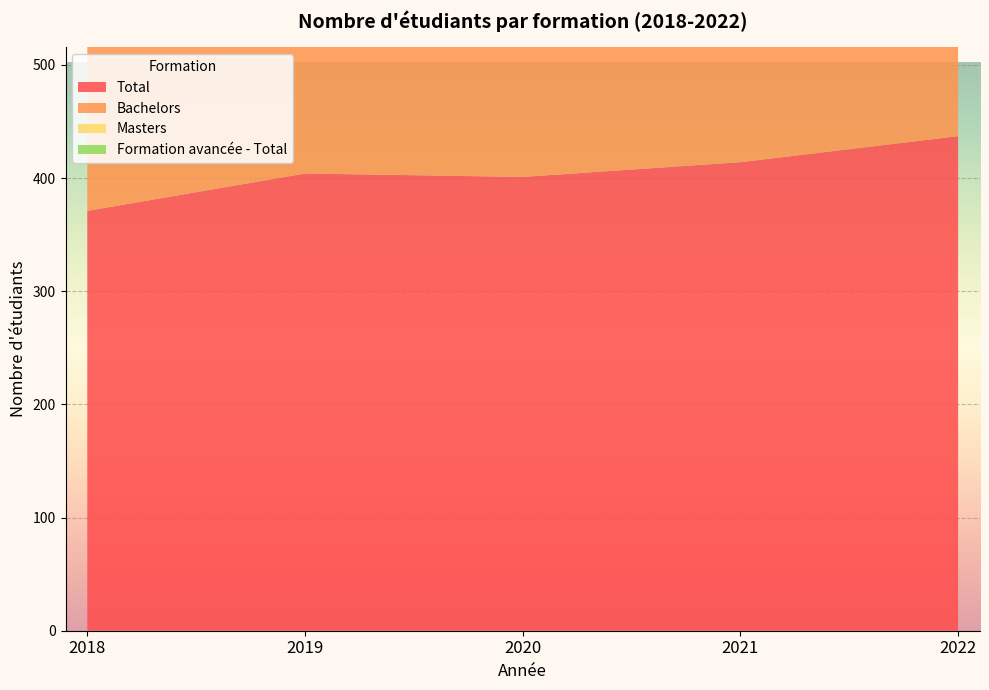

Reading left to right, what are all the values shown in this chart?

Total: 371	404	401	414	437
Bachelors: 293	278	296	296	282
Masters: 62	97	79	99	136
Formation avancée - Total: 16	29	26	19	19